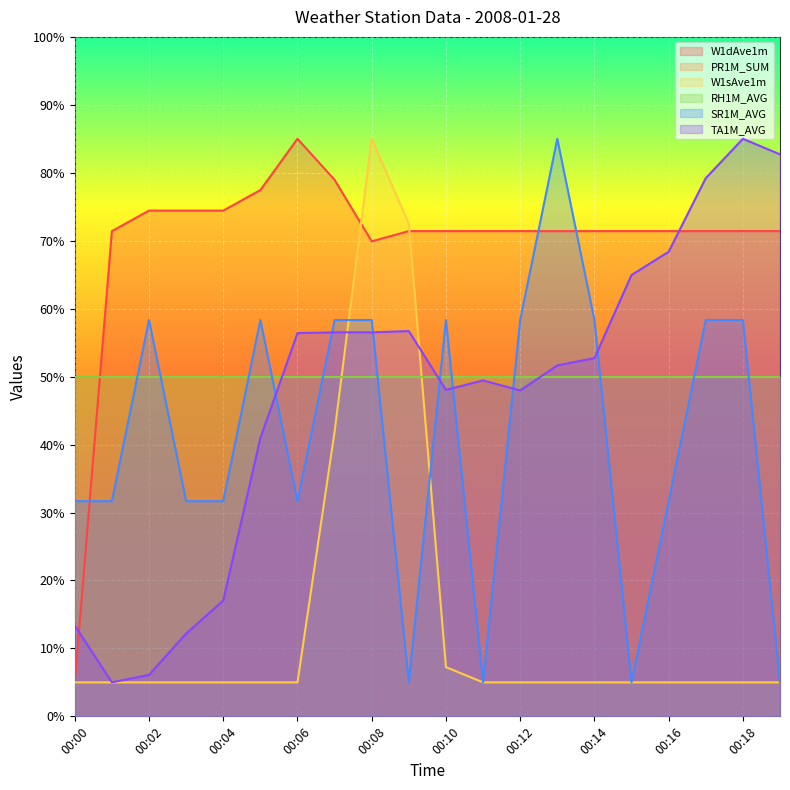

How many lines are shown in the chart?

6